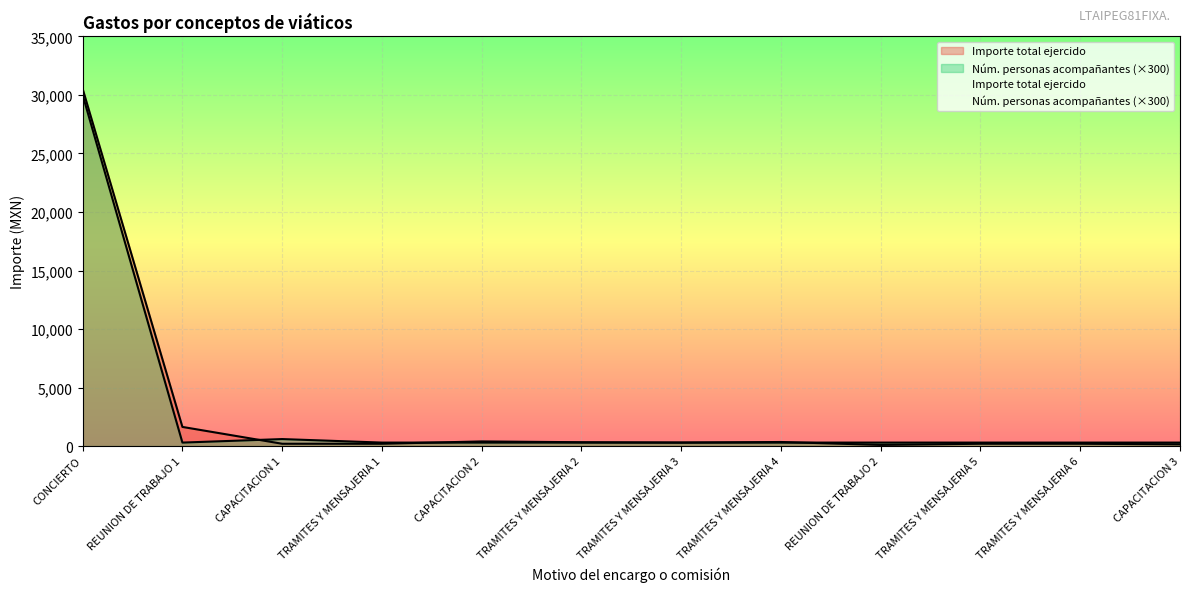

What is the value of the Número de personas acompañantes point at the 3rd from the left?

600